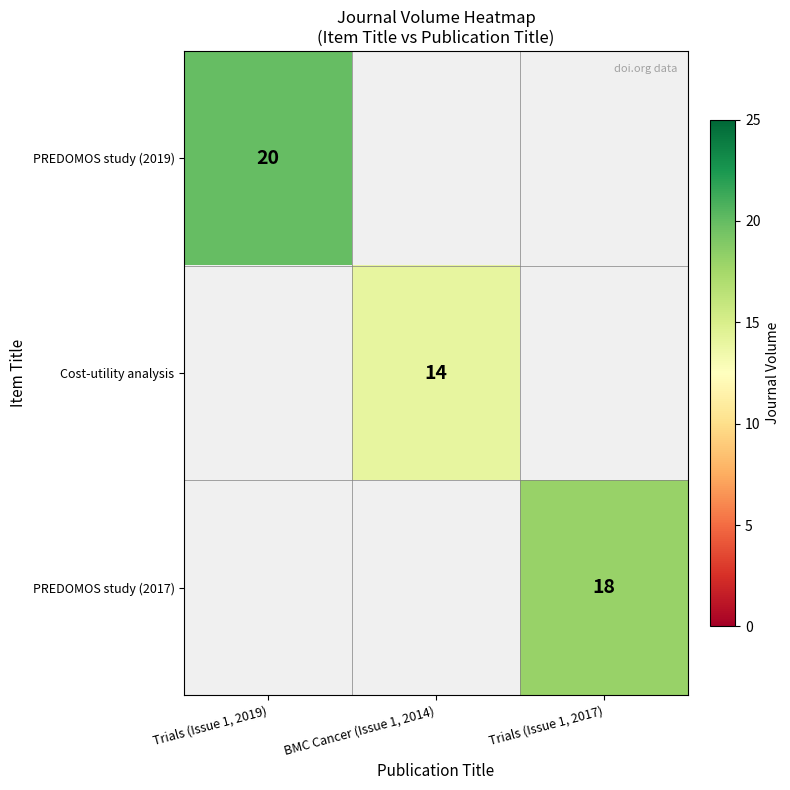

The value of PREDOMOS study (2017) at Trials (Issue 1, 2017) is 27. True or false?

False